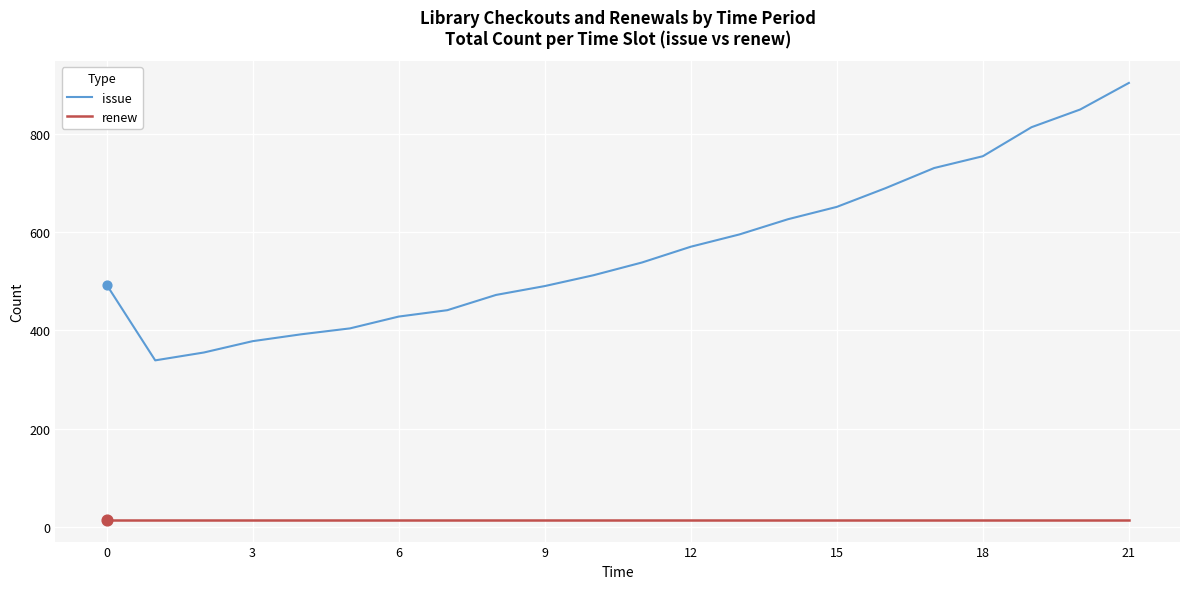

Which series has the largest range (max minus min)?

issue